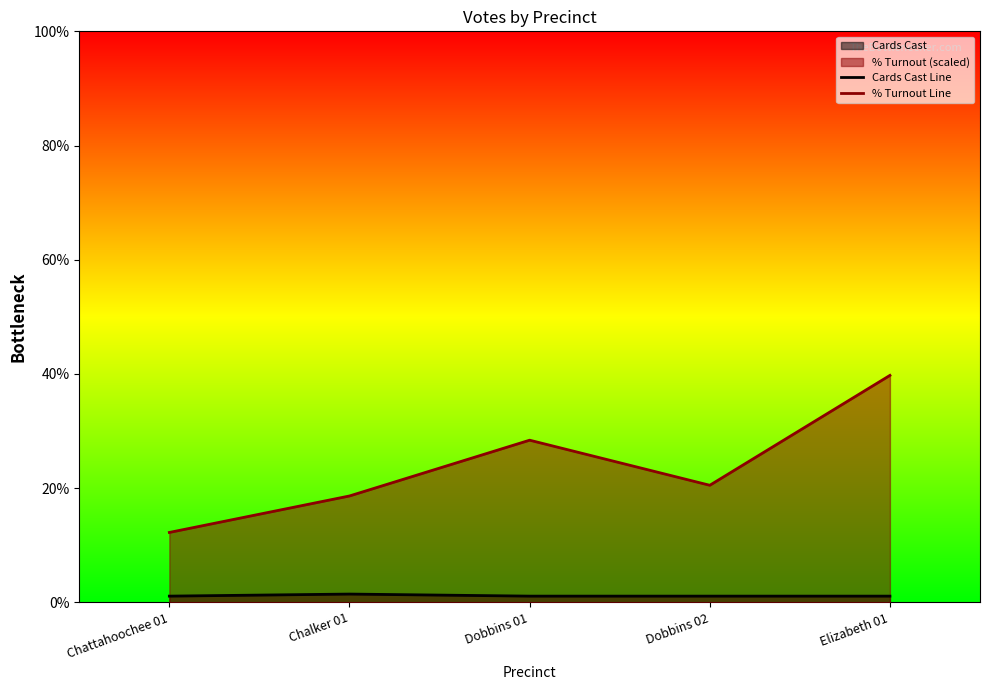

Reading left to right, list all the values displayed in this chart.

Cards Cast Line: Chattahoochee 01=0.0	Chalker 01=0.0	Dobbins 01=0.0	Dobbins 02=0.0	Elizabeth 01=0.0
% Turnout Line: Chattahoochee 01=0.0	Chalker 01=0.0	Dobbins 01=0.0	Dobbins 02=0.0	Elizabeth 01=0.0